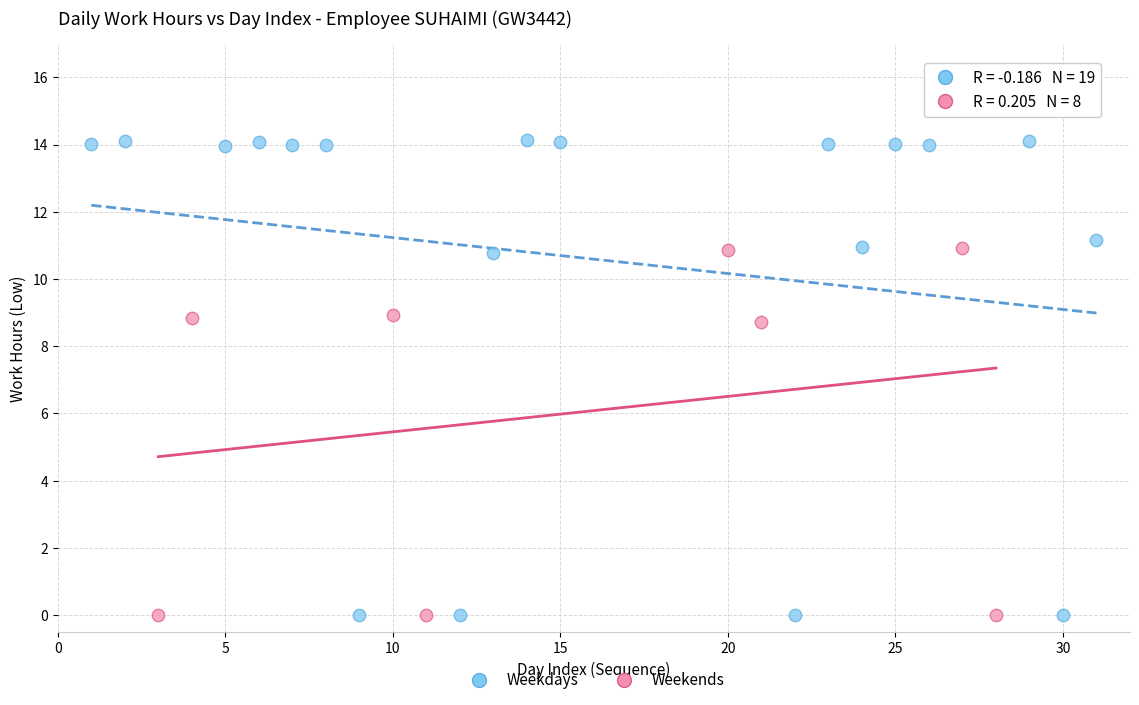

Which series has the largest Y range (max minus min)?

Weekdays